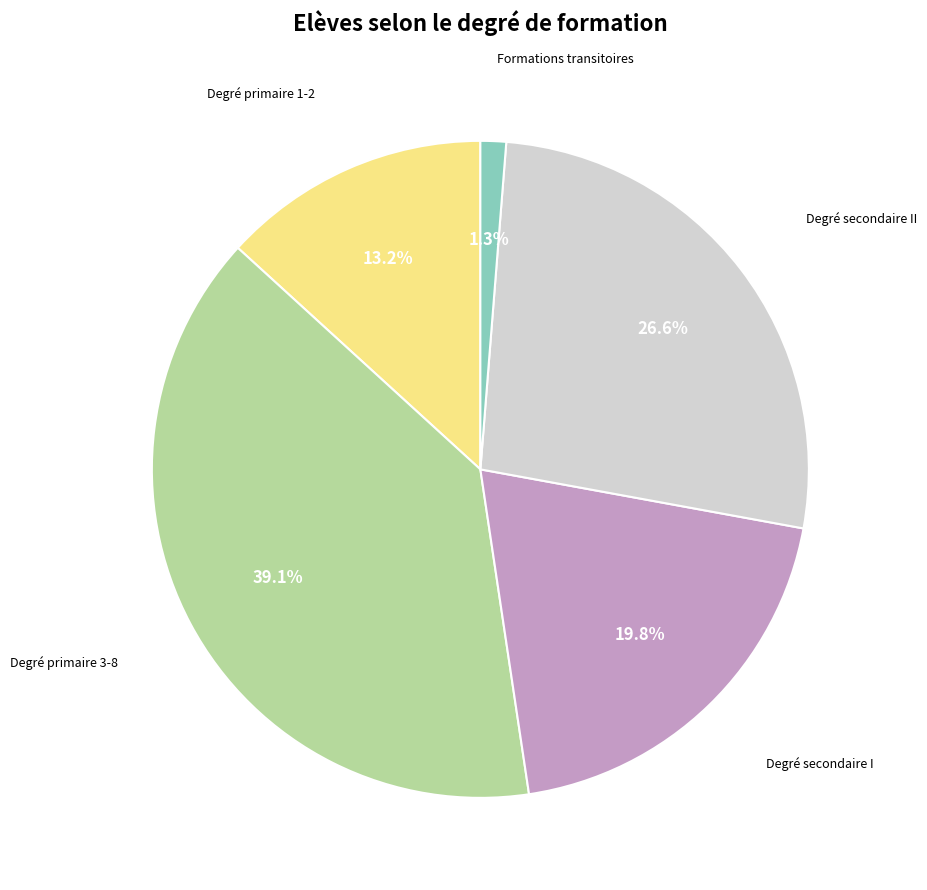

Is there any slice that represents more than half of the pie?

No